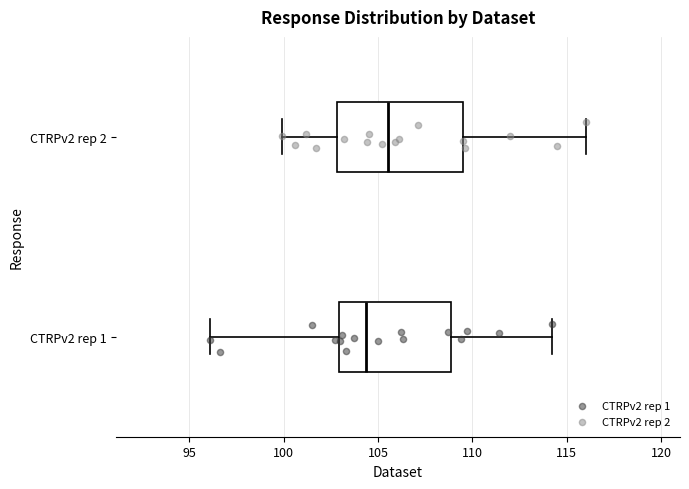

Reading bottom to top, transcribe this box plot: for each box, give where its median line is, the range the box spans, and where its two whiskers end, as read against the x-axis. The values are not printed on the chart, so give them approximately, as read against the axis.

CTRPv2 rep 1: median 104.5, box 103.0 to 109.0, whiskers 96.0 to 114.0
CTRPv2 rep 2: median 105.5, box 103.0 to 109.5, whiskers 100.0 to 116.0